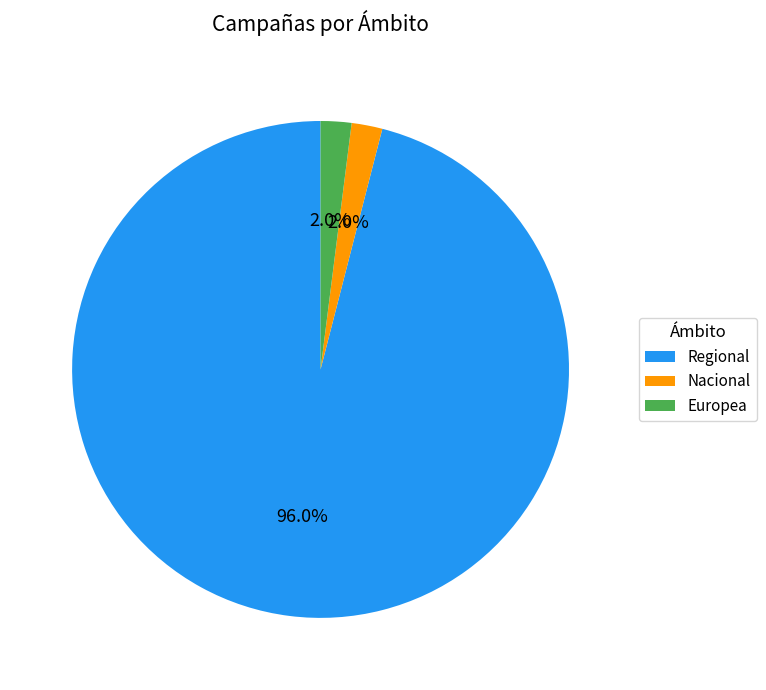

Is the sum of Regional and Nacional greater than half?

Yes